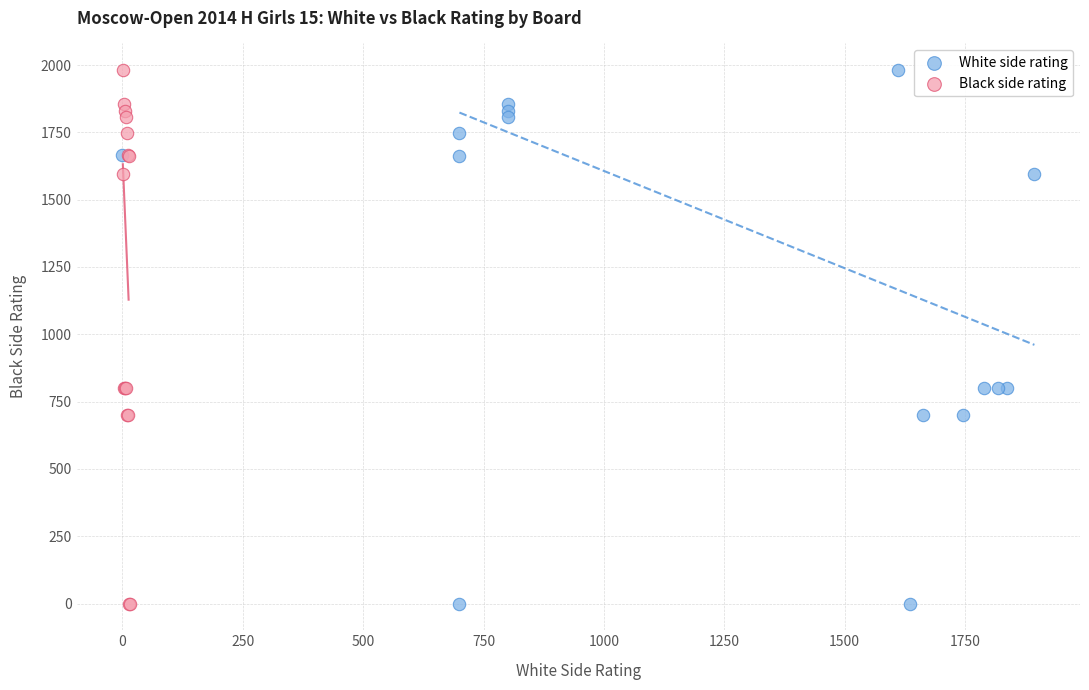

What are all the series names shown in the legend?

White side rating, Black side rating